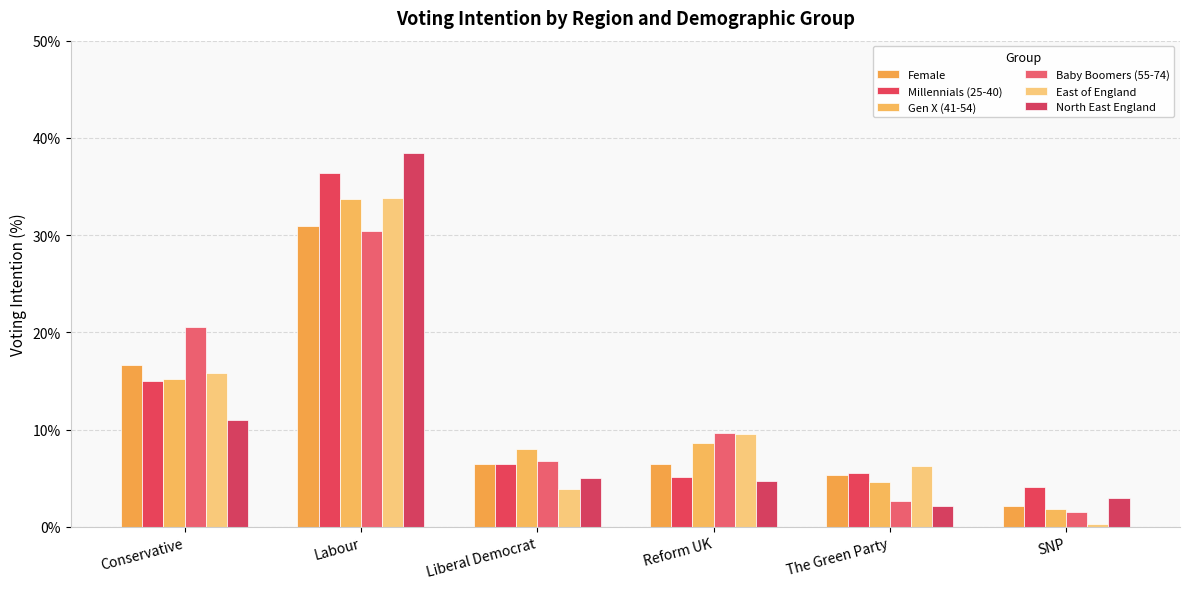

Which series has the largest total across all categories?

Millennials (25-40)